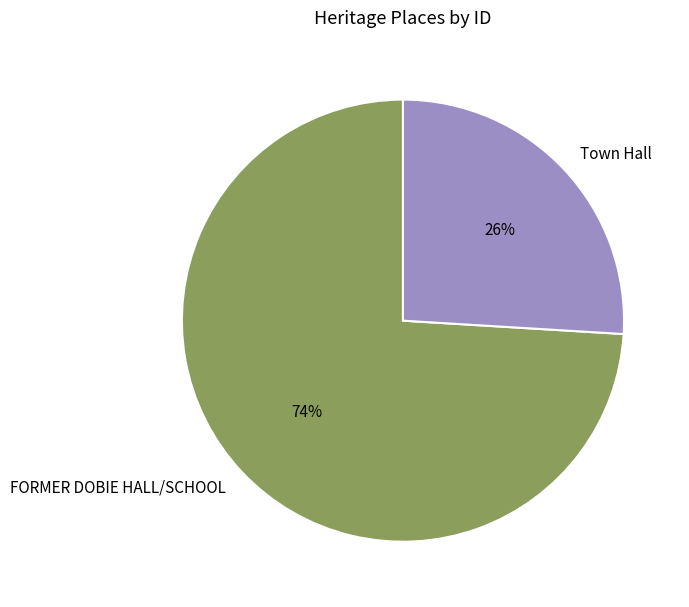

To the nearest percent, what is the difference between the largest and smallest slice percentages?

48%